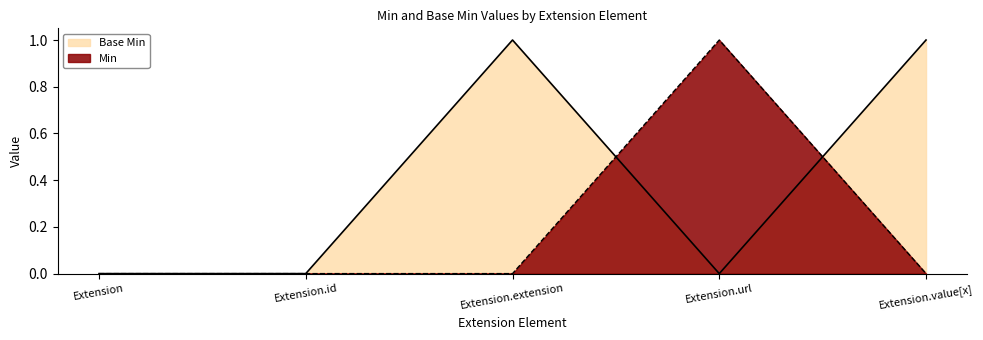

What is the value of the Base Min point at the 5th from the left?

1